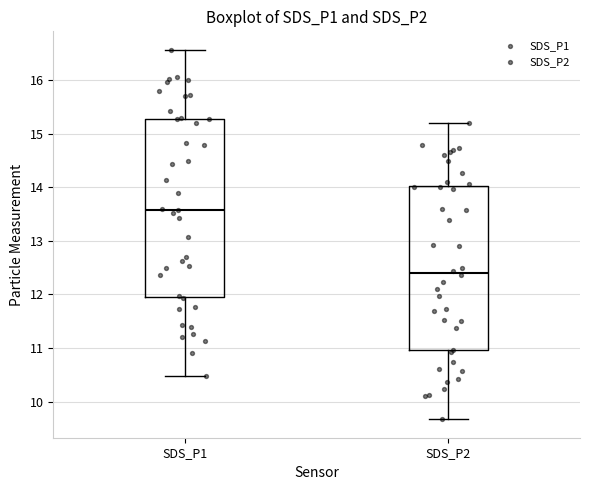

Where is the upper edge of the box for SDS_P1 on the y-axis? The values are not printed on the chart, so give them approximately, as read against the axis.

15.3